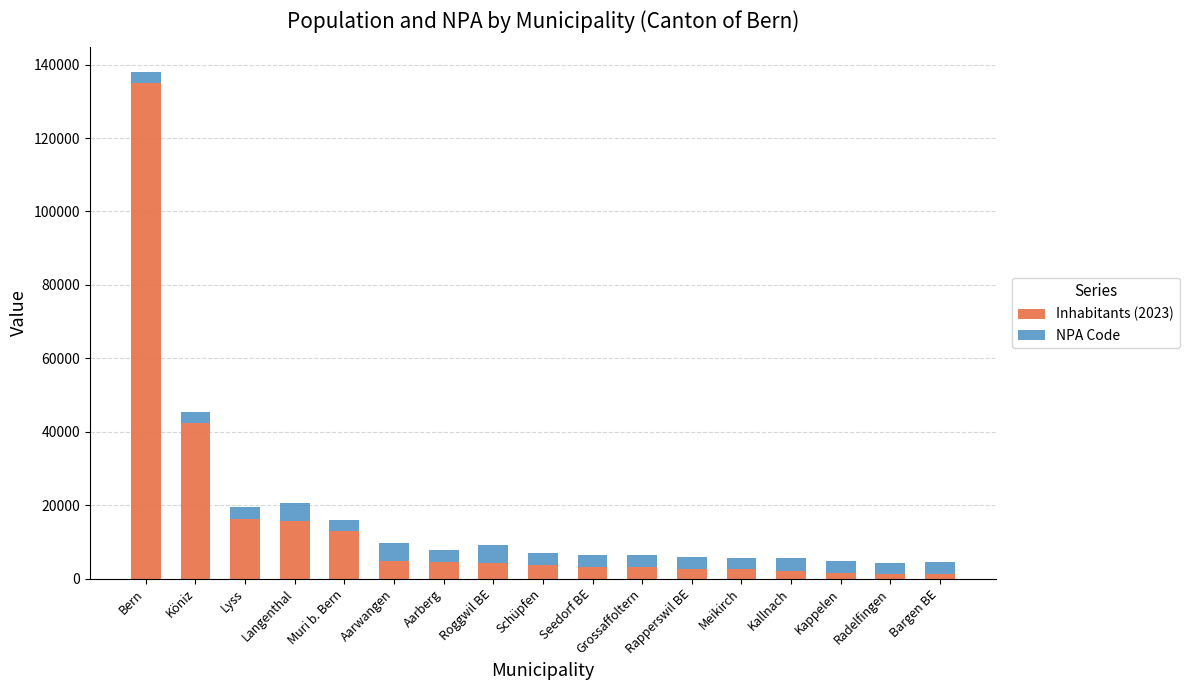

At which label does Inhabitants (2023) reach its peak?

Bern